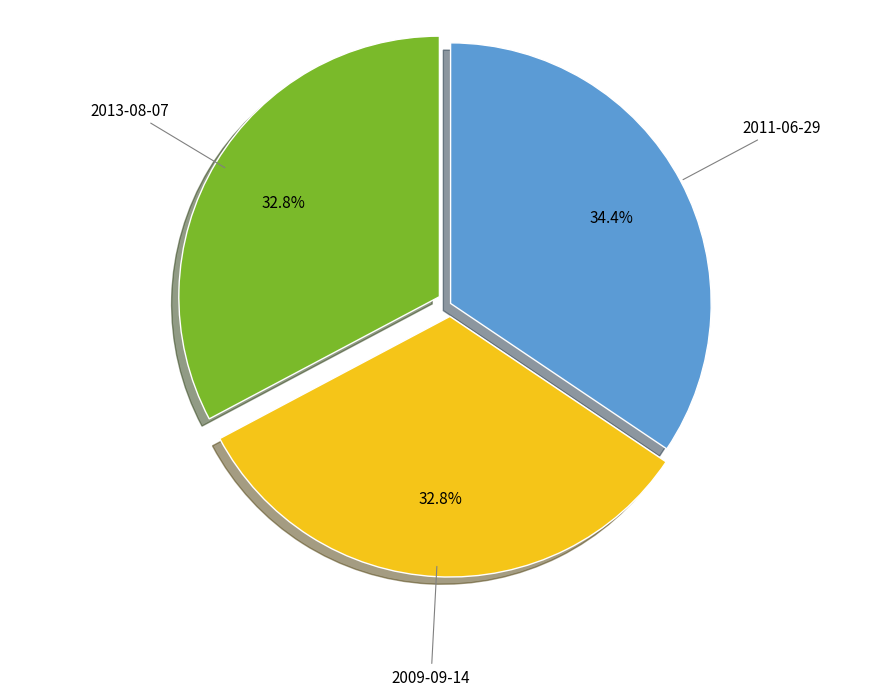

What percentage is the 2011-06-29 slice, to the nearest percent?

34%